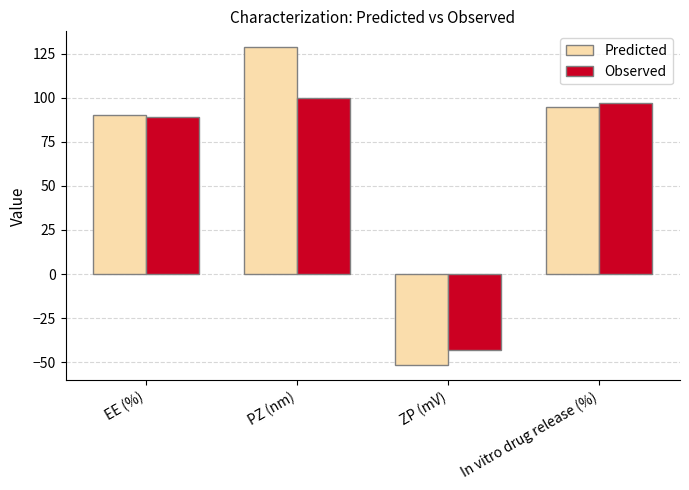

Reading right to left, list all the values displayed in this chart.

Predicted: 94.9	-51.3	128.7	90.5
Observed: 97.2	-43.1	100.1	89.0